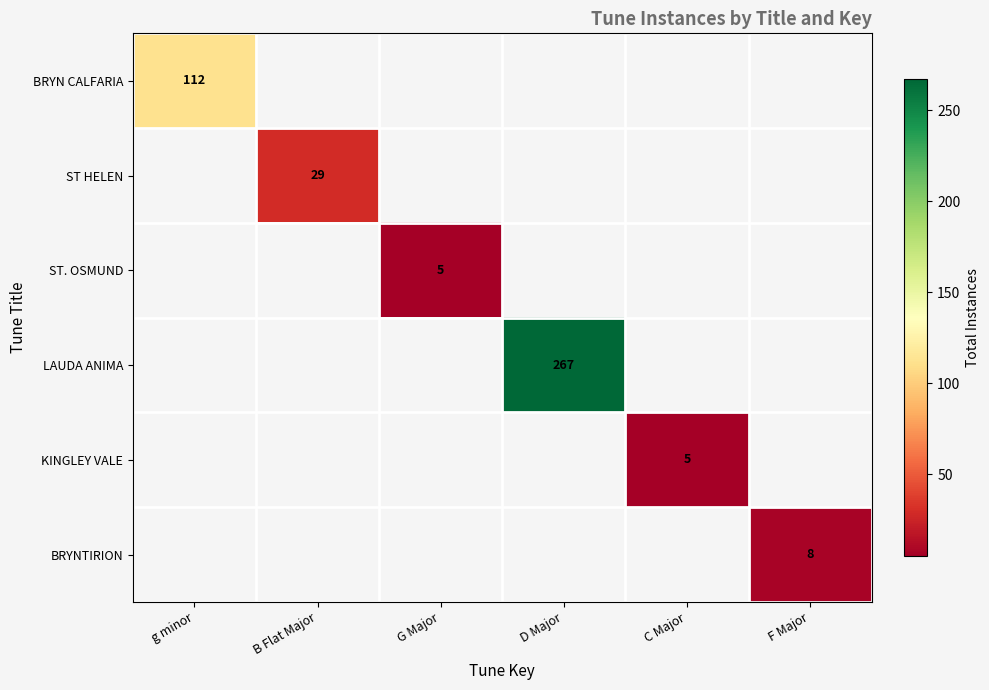

How many categories are shown in the chart?

6